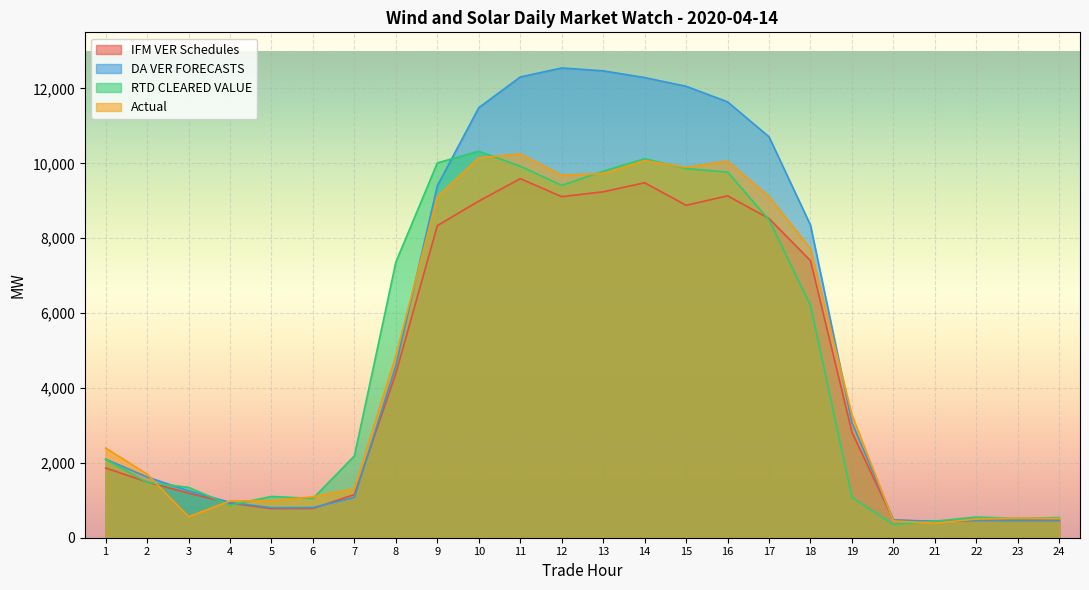

What are all the series names shown in the legend?

IFM VER Schedules, DA VER FORECASTS, RTD CLEARED VALUE, Actual